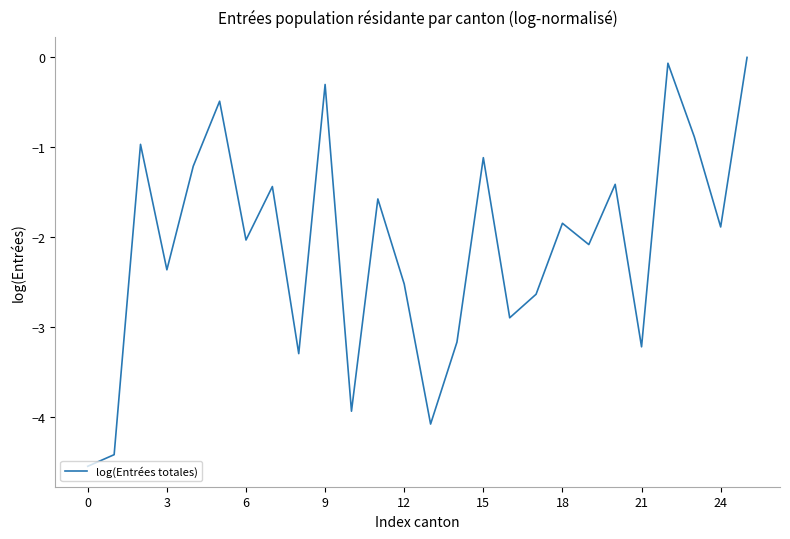

How many negative values are there?

25